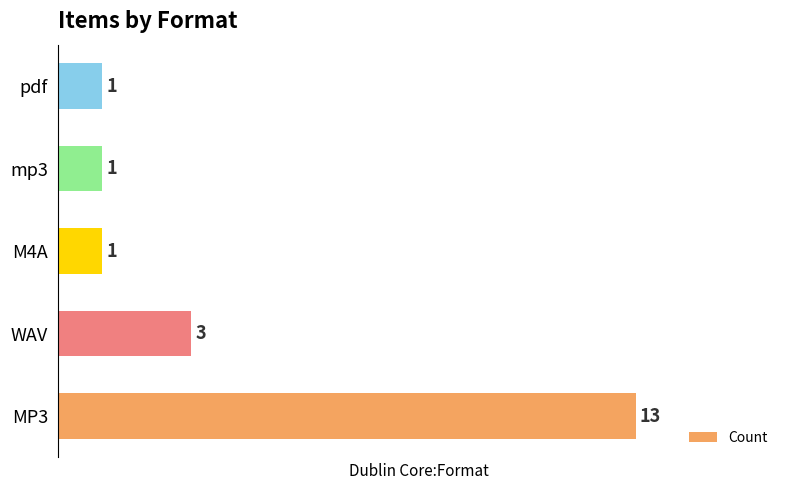

What is the difference between the maximum and minimum values?

12